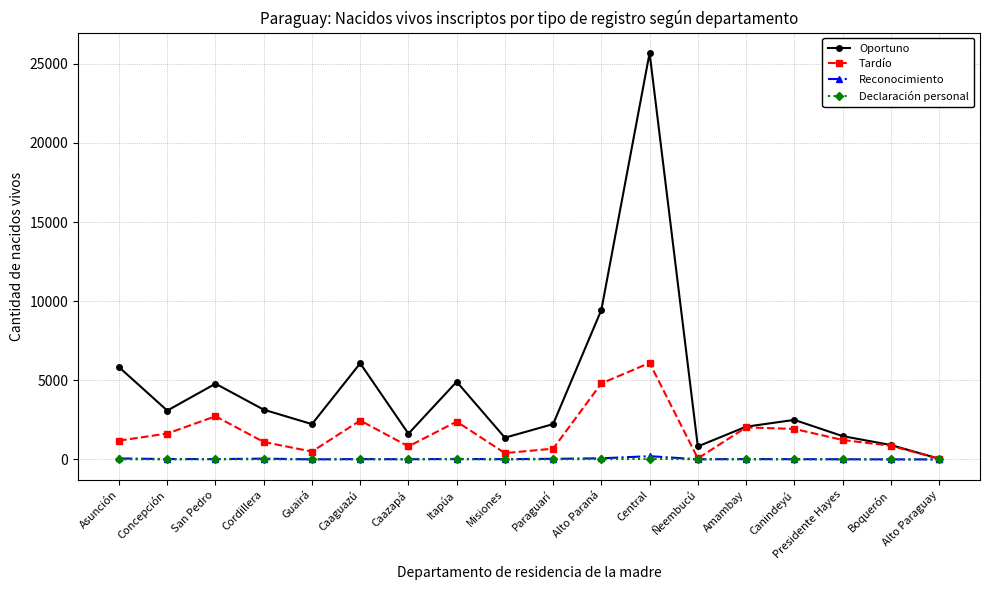

Which series has the largest total across all categories?

Oportuno